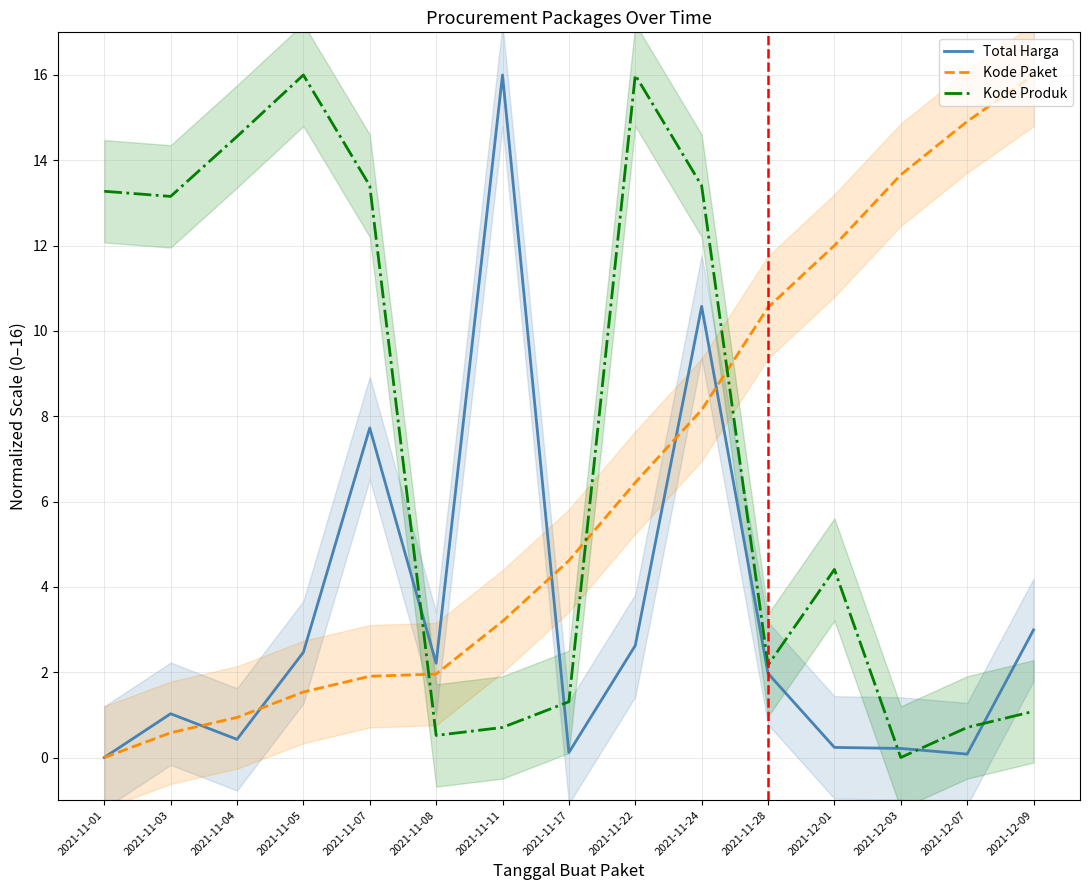

Is the value of Kode Paket at 2021-11-07 greater than the value of Total Harga at 2021-11-24?

No